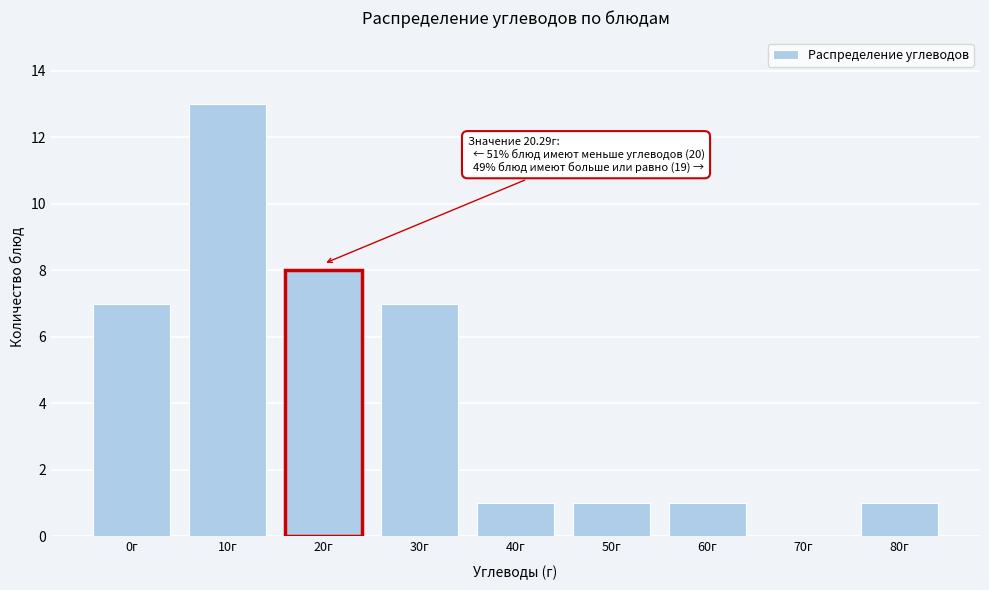

Reading left to right, extract all data points from this chart.

0г=7	10г=13	20г=8	30г=7	40г=1	50г=1	60г=1	70г=0	80г=1